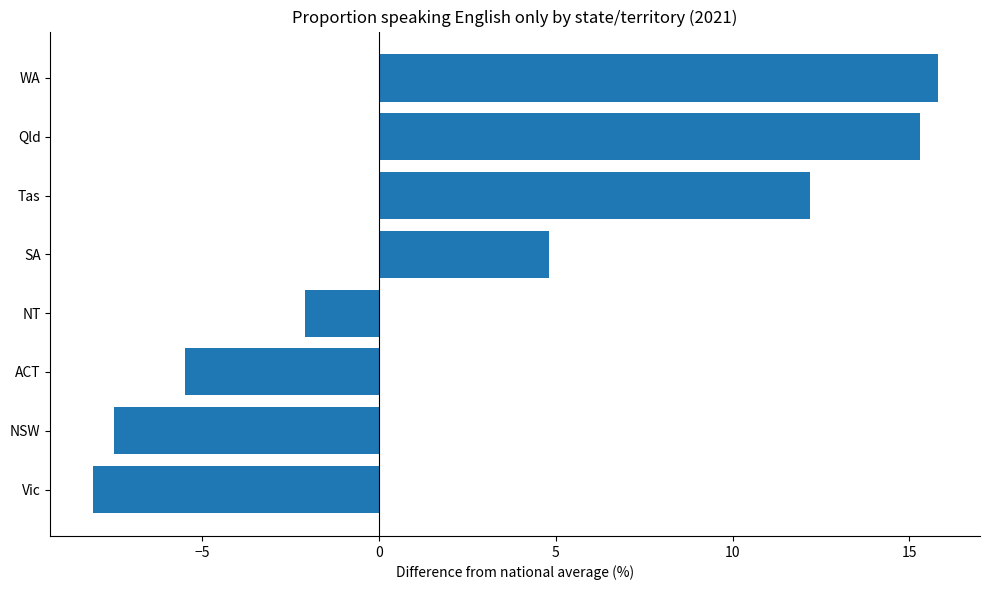

Reading bottom to top, transcribe all the data shown in this chart.

Vic=-8.1	NSW=-7.5	ACT=-5.5	NT=-2.1	SA=4.8	Tas=12.2	Qld=15.3	WA=15.8